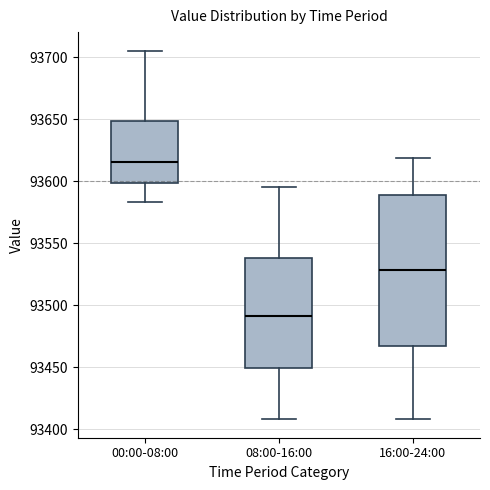

Reading left to right, transcribe this box plot: for each box, give where its median line is, the range the box spans, and where its two whiskers end, as read against the y-axis. The values are not printed on the chart, so give them approximately, as read against the axis.

00:00-08:00: median 93615, box 93600 to 93650, whiskers 93585 to 93705
08:00-16:00: median 93490, box 93450 to 93540, whiskers 93410 to 93595
16:00-24:00: median 93530, box 93465 to 93590, whiskers 93410 to 93620